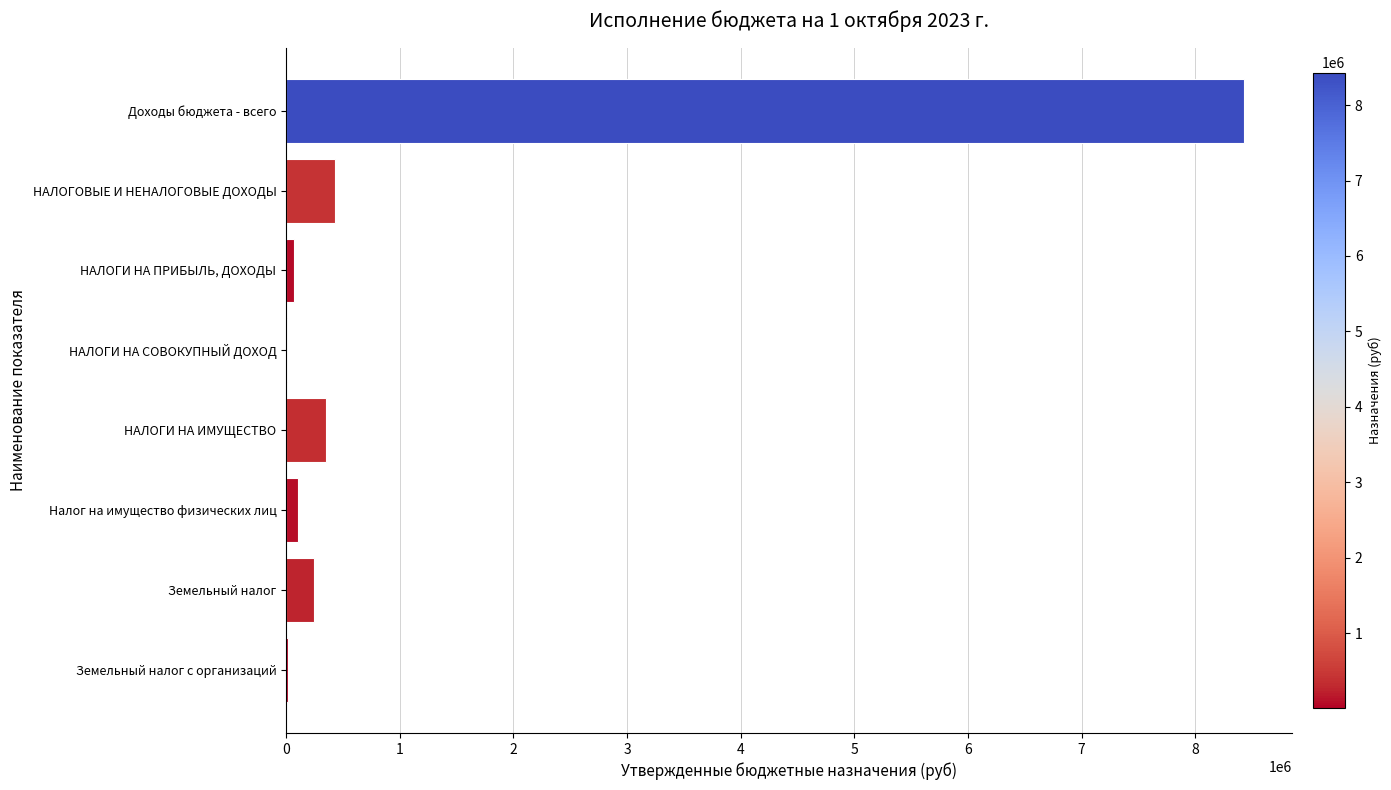

What is the approximate value at Доходы бюджета - всего?

8430715.8